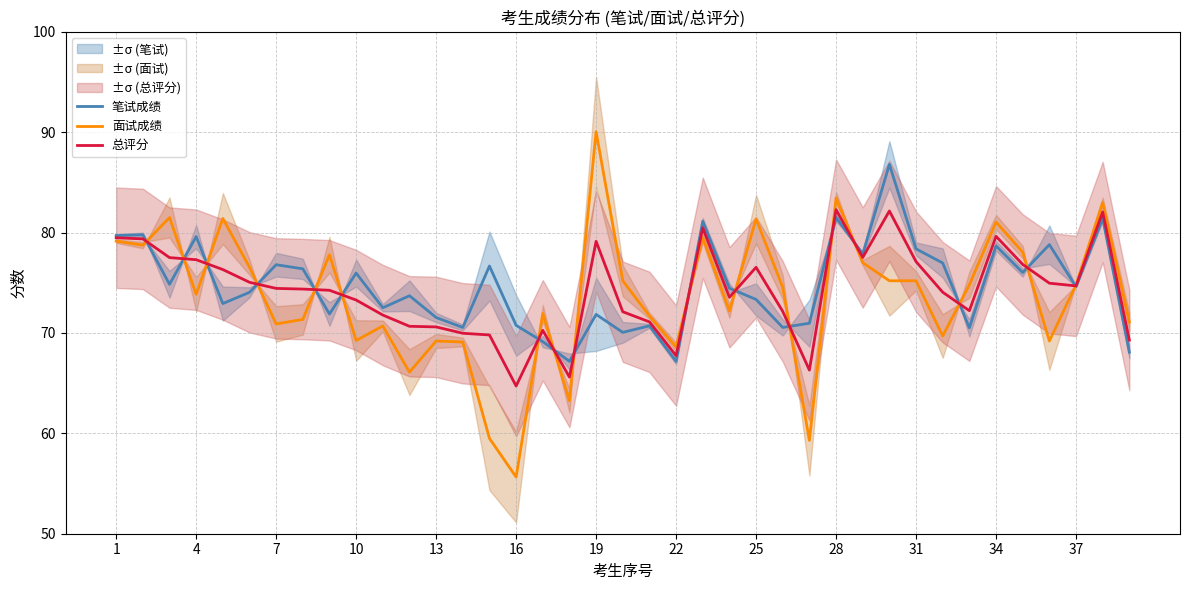

What is the greatest value displayed?

90.0